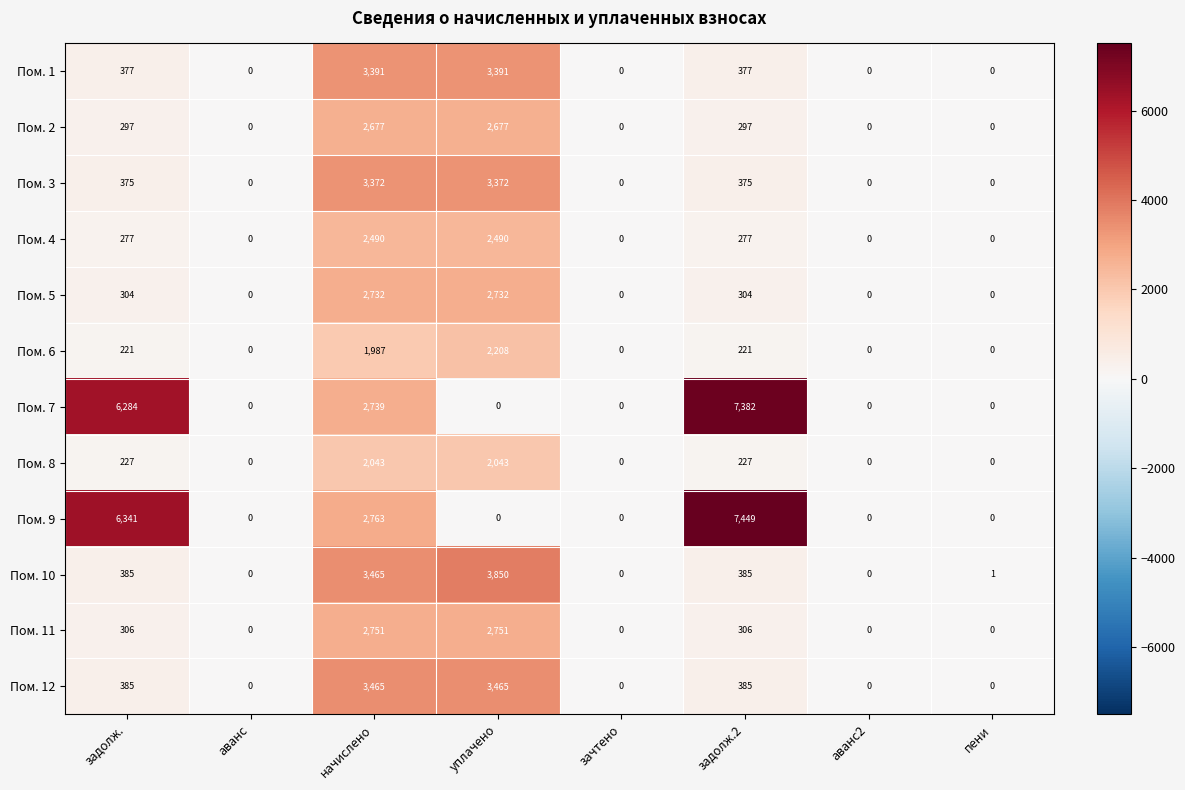

What is the spread (max minus min) of values at уплачено?

3850